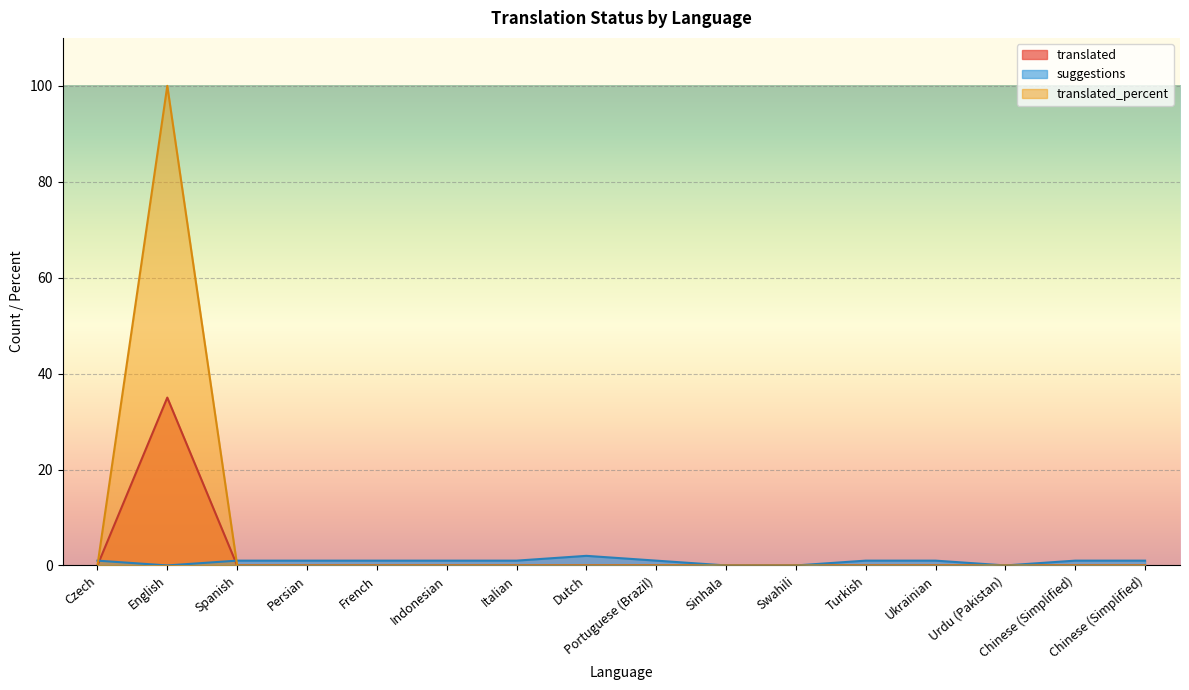

Reading left to right, extract all data points from this chart.

translated: Czech=0	English=35	Spanish=0	Persian=0	French=0	Indonesian=0	Italian=0	Dutch=0	Portuguese (Brazil)=0	Sinhala=0	Swahili=0	Turkish=0	Ukrainian=0	Urdu (Pakistan)=0	Chinese (Simplified)=0	Chinese (Simplified)=0
suggestions: Czech=1	English=0	Spanish=1	Persian=1	French=1	Indonesian=1	Italian=1	Dutch=2	Portuguese (Brazil)=1	Sinhala=0	Swahili=0	Turkish=1	Ukrainian=1	Urdu (Pakistan)=0	Chinese (Simplified)=1	Chinese (Simplified)=1
translated_percent: Czech=0	English=100	Spanish=0	Persian=0	French=0	Indonesian=0	Italian=0	Dutch=0	Portuguese (Brazil)=0	Sinhala=0	Swahili=0	Turkish=0	Ukrainian=0	Urdu (Pakistan)=0	Chinese (Simplified)=0	Chinese (Simplified)=0